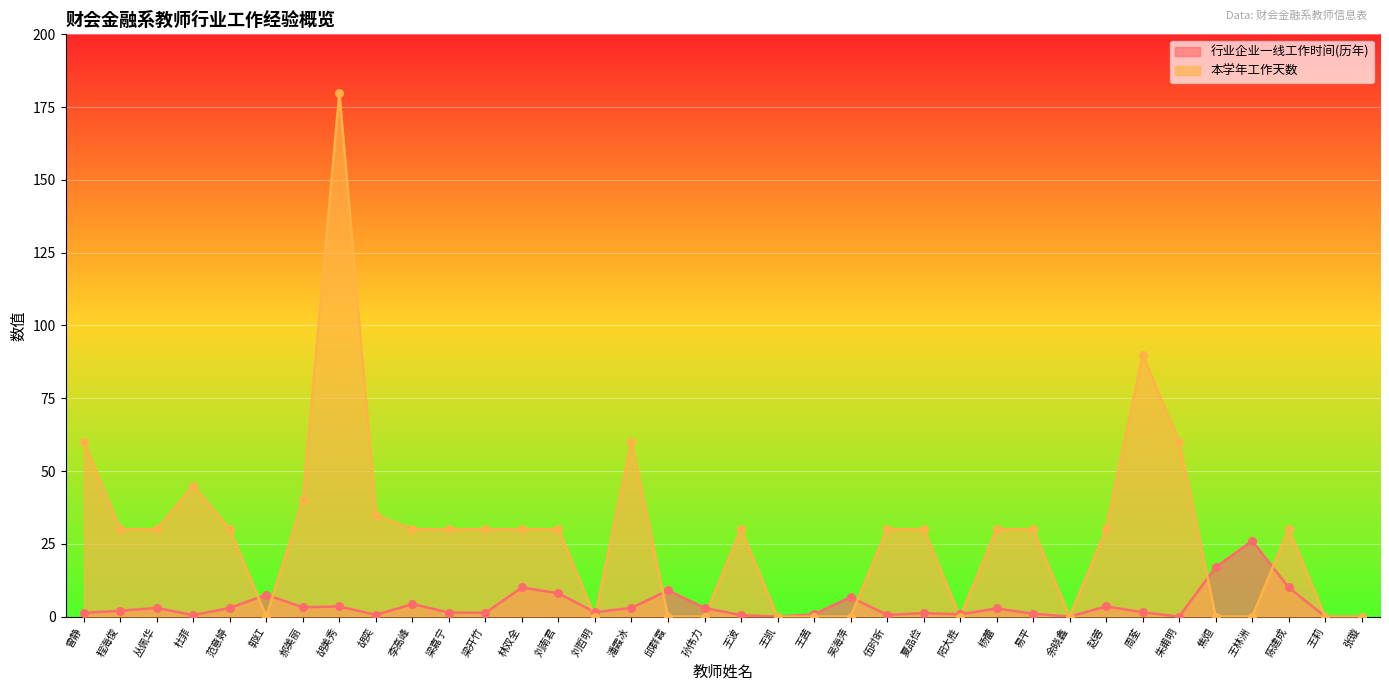

Is the value of 本学年工作天数 at 周荃 greater than the value of 行业企业一线工作时间(历年) at 张璇?

Yes